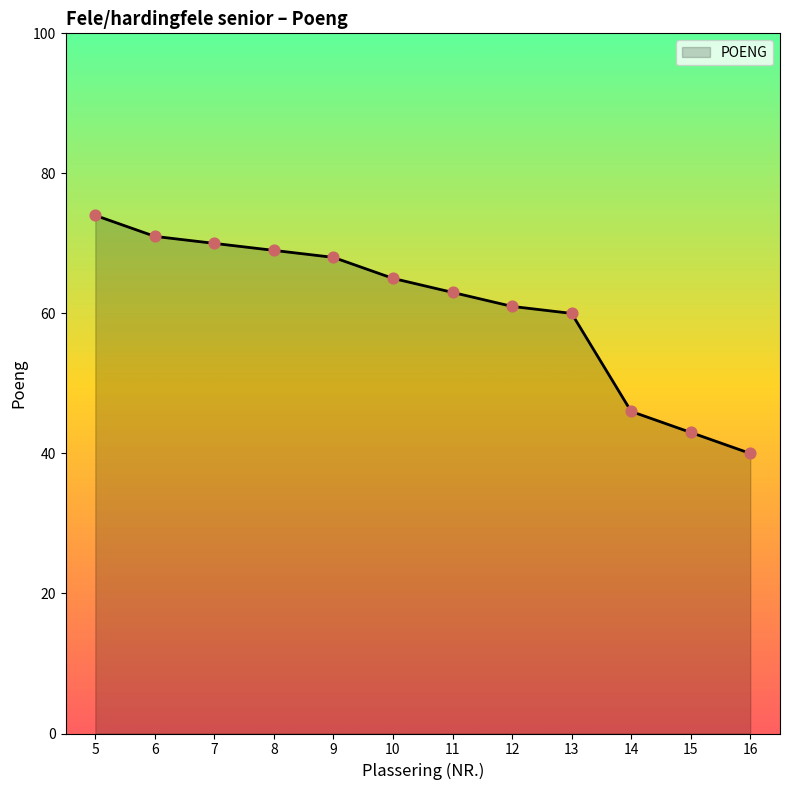

Between 6 and 11, which is larger?

6